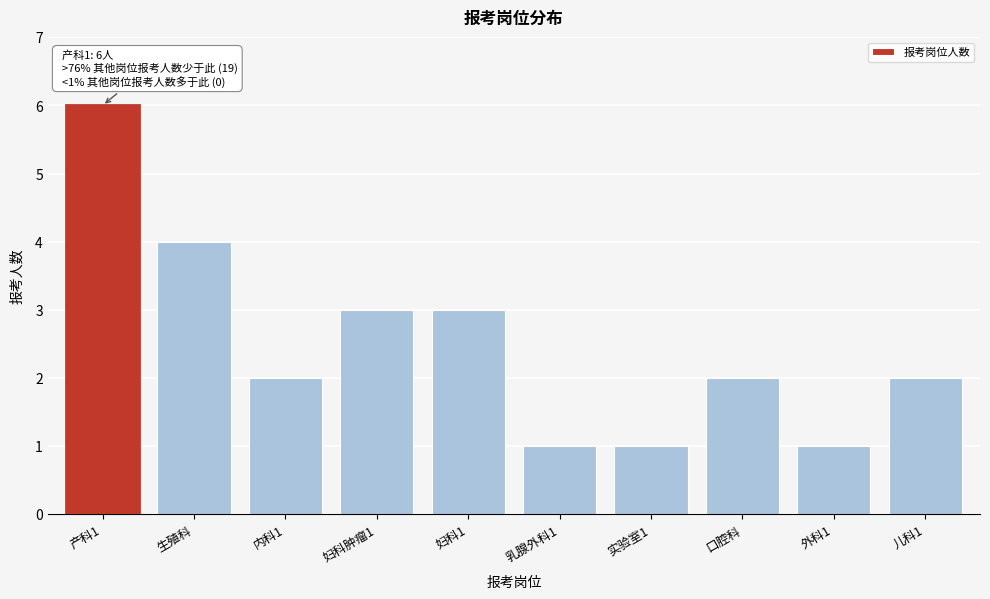

Reading left to right, list all the values displayed in this chart.

6	4	2	3	3	1	1	2	1	2